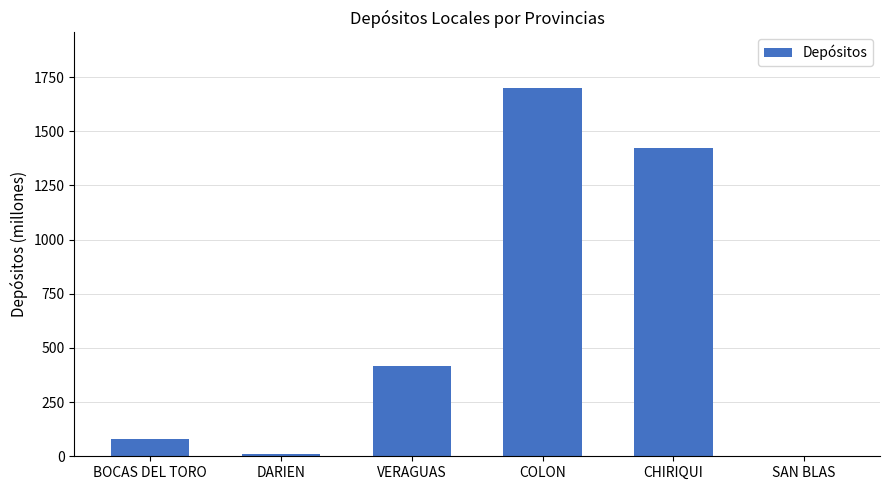

The value at SAN BLAS is 0.6. True or false?

True